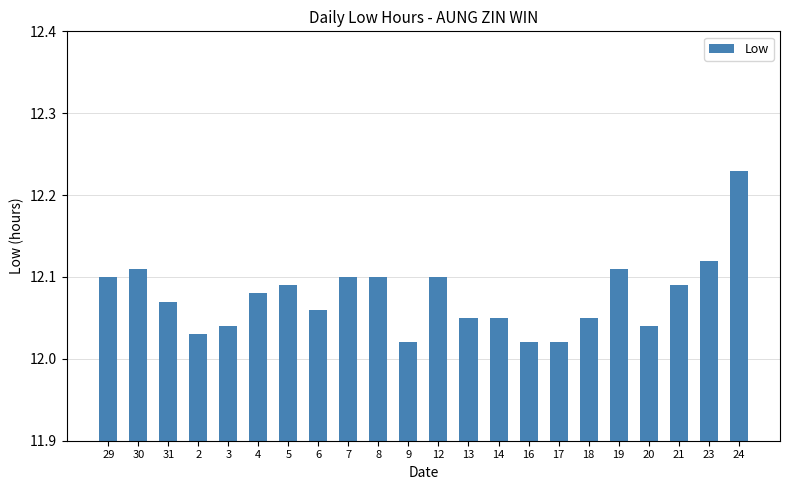

The value at 19 is 12.1. True or false?

True